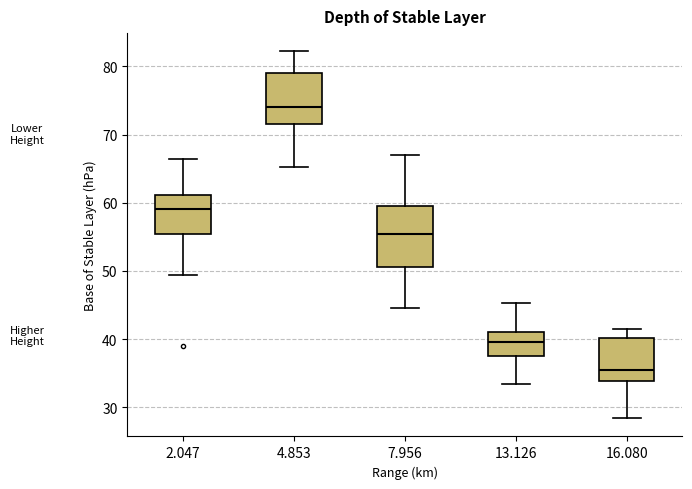

Reading left to right, transcribe this box plot: for each box, give where its median line is, the range the box spans, and where its two whiskers end, as read against the y-axis. The values are not printed on the chart, so give them approximately, as read against the axis.

2.047: median 59, box 55 to 61, whiskers 49 to 66
4.853: median 74, box 72 to 79, whiskers 65 to 82
7.956: median 55, box 51 to 59, whiskers 45 to 67
13.126: median 40, box 38 to 41, whiskers 33 to 45
16.080: median 35, box 34 to 40, whiskers 28 to 42